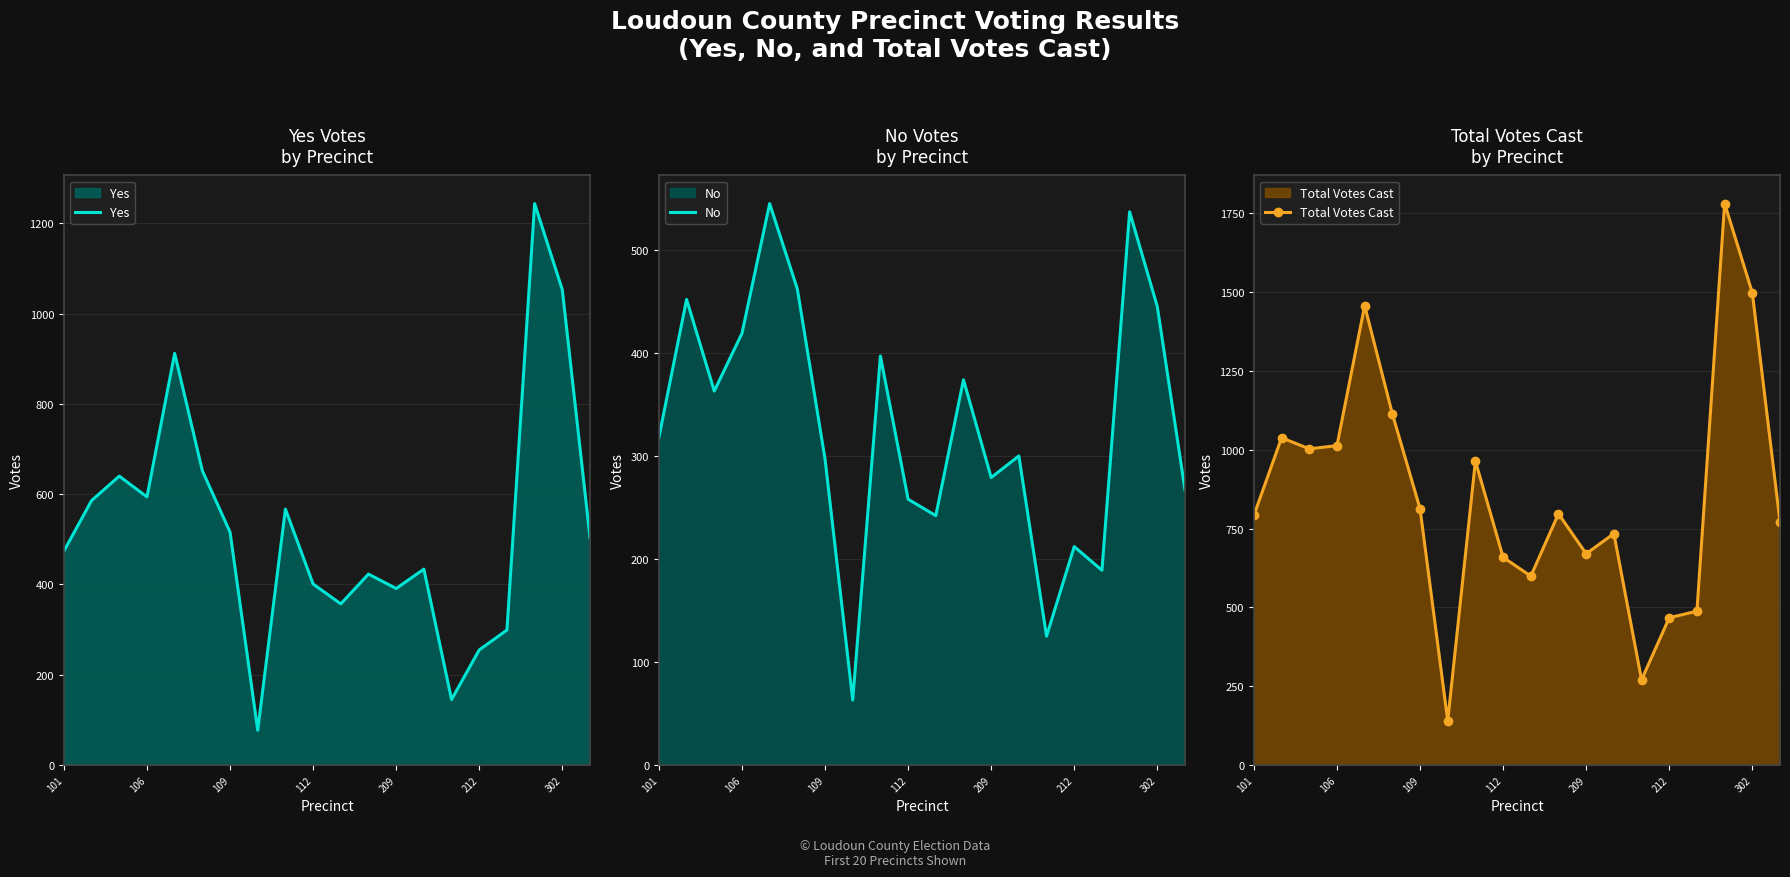

The No series shows 349 at 212. True or false?

False